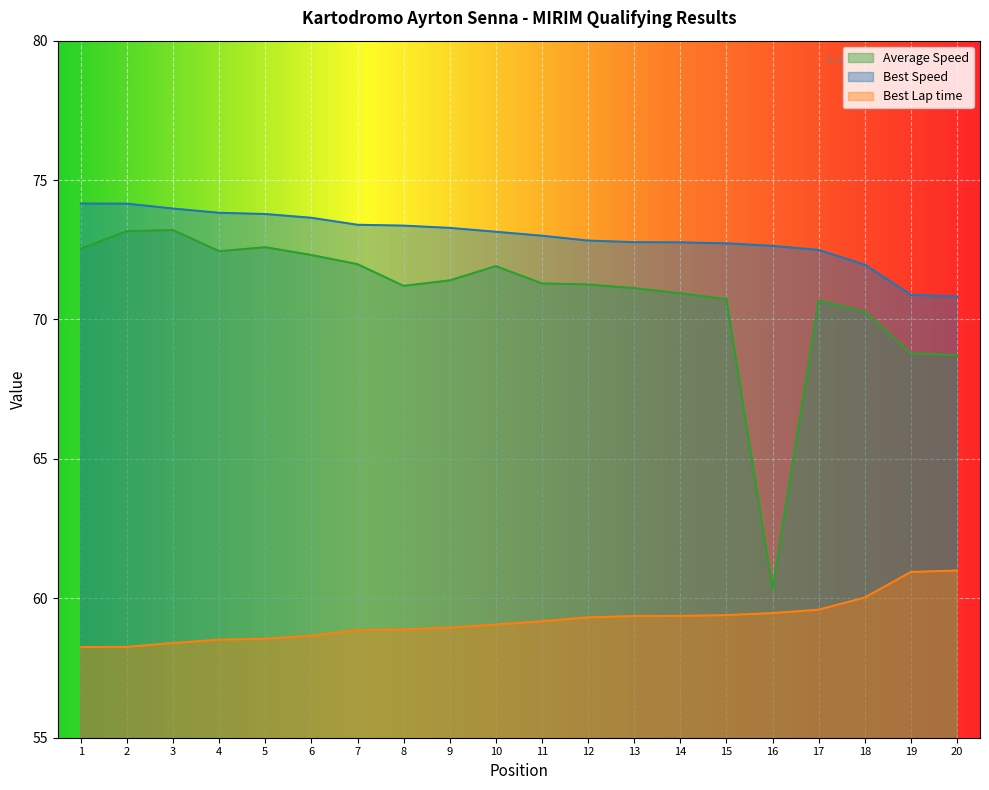

What is the difference between the Best Speed values at 10 and 14?

0.4